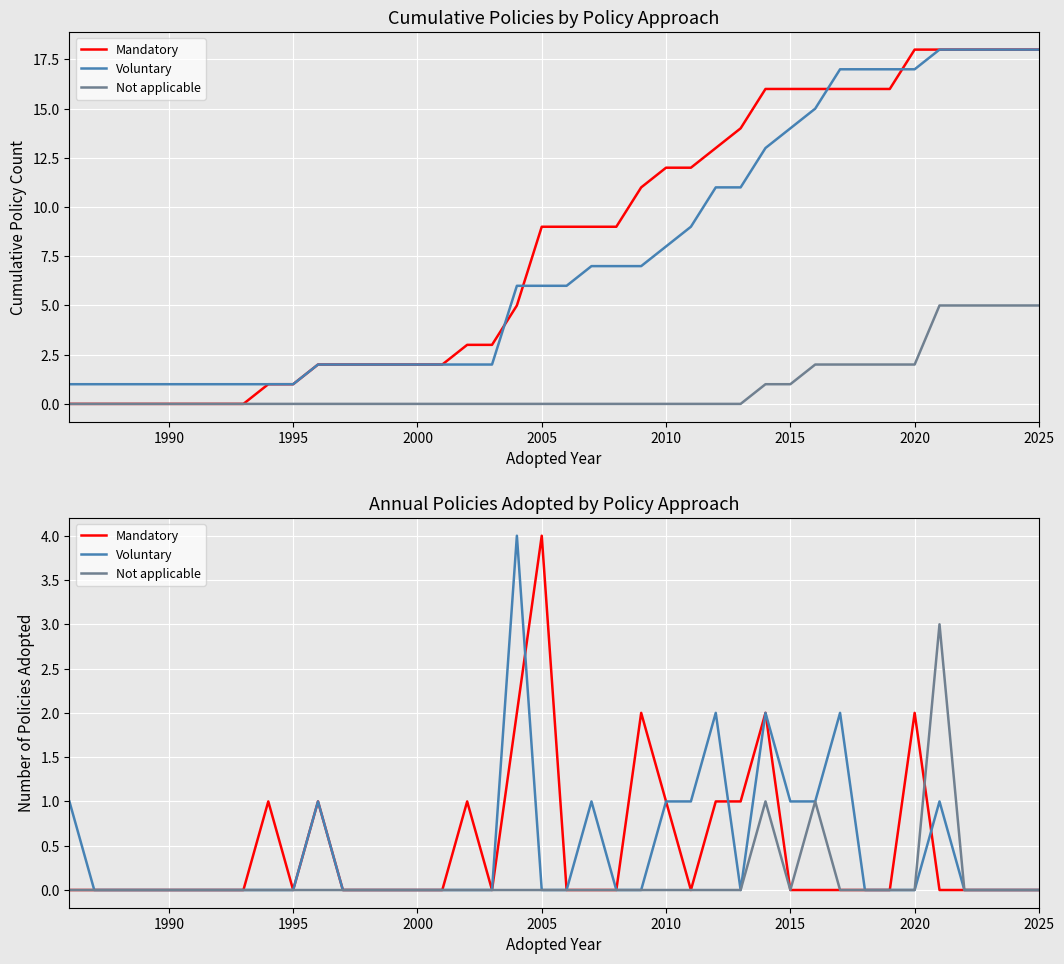

What are all the series names shown in the legend?

Mandatory, Voluntary, Not applicable